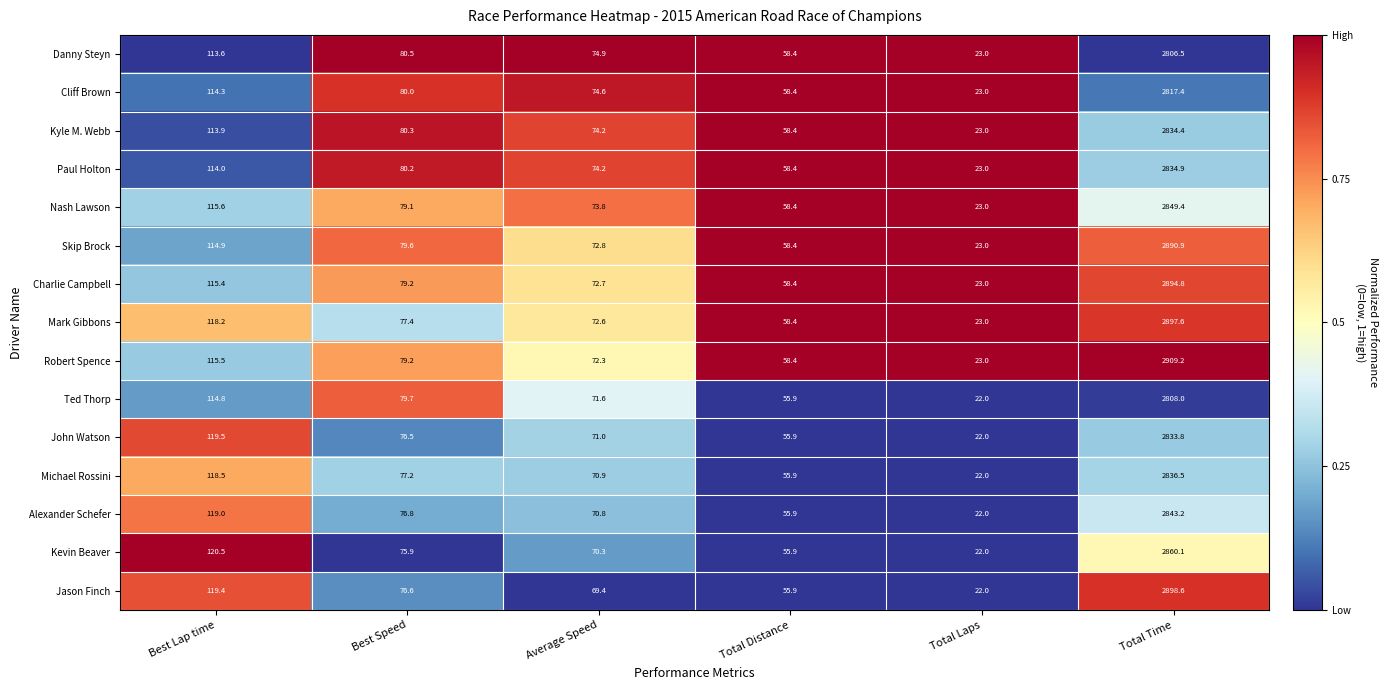

List the labels in order of John Watson value, largest first.

Total Time, Best Lap time, Best Speed, Average Speed, Total Distance, Total Laps